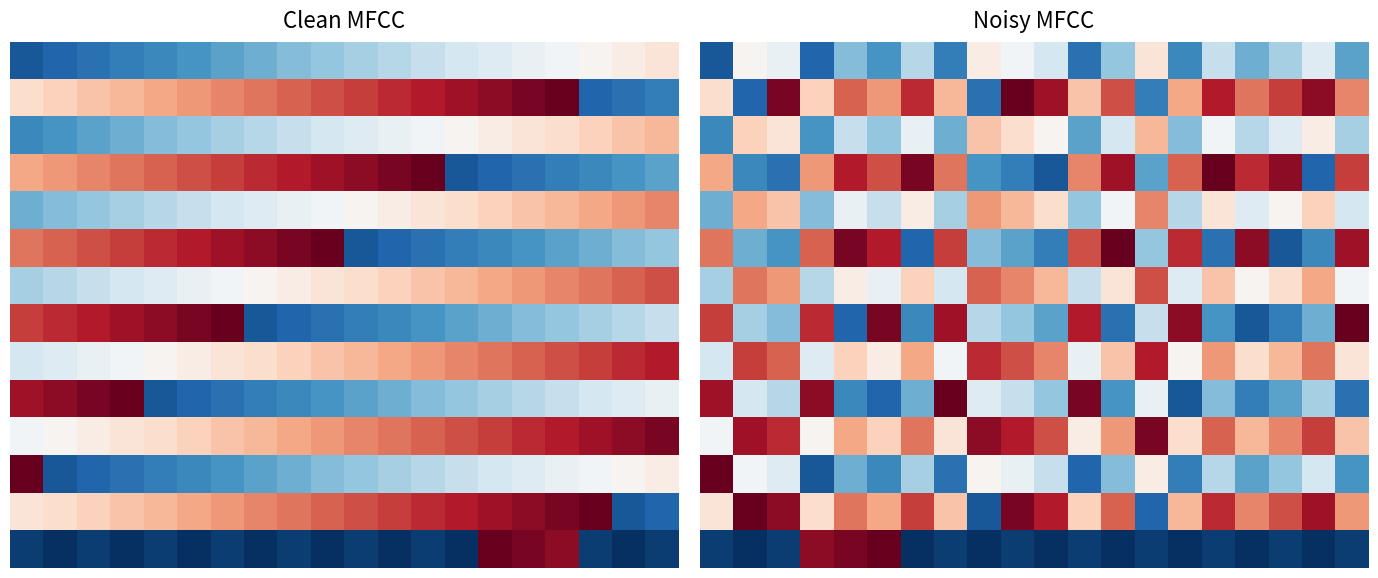

At how many categories does at least one series exceed 0?

20